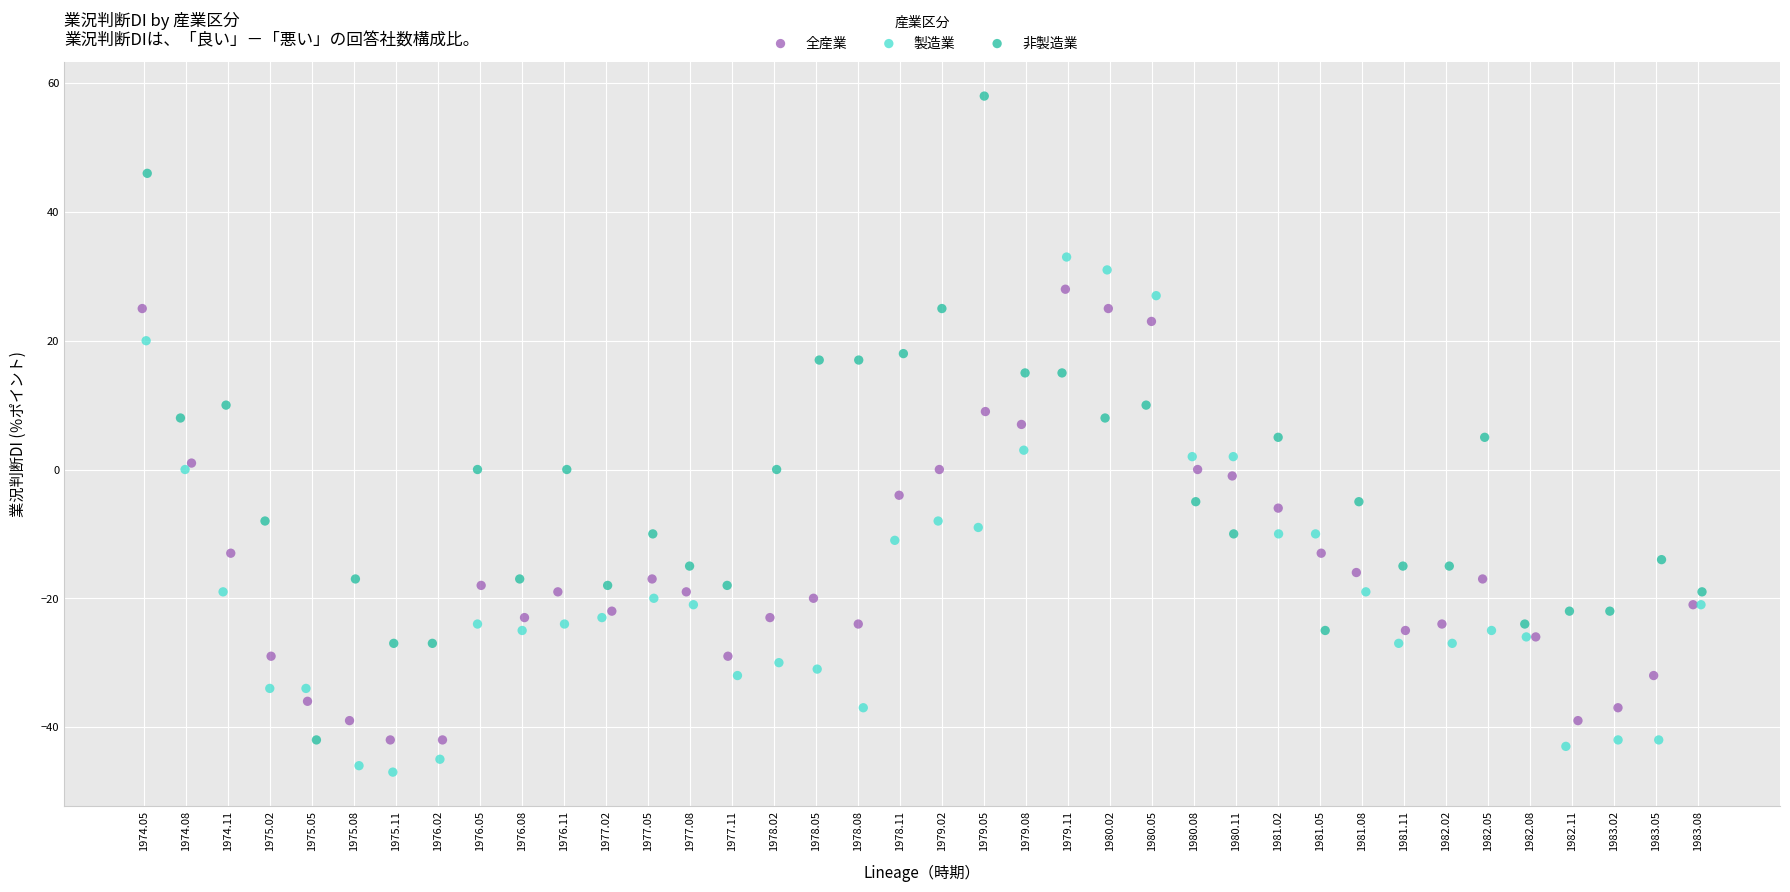

Which series contains the lowest Y value?

製造業